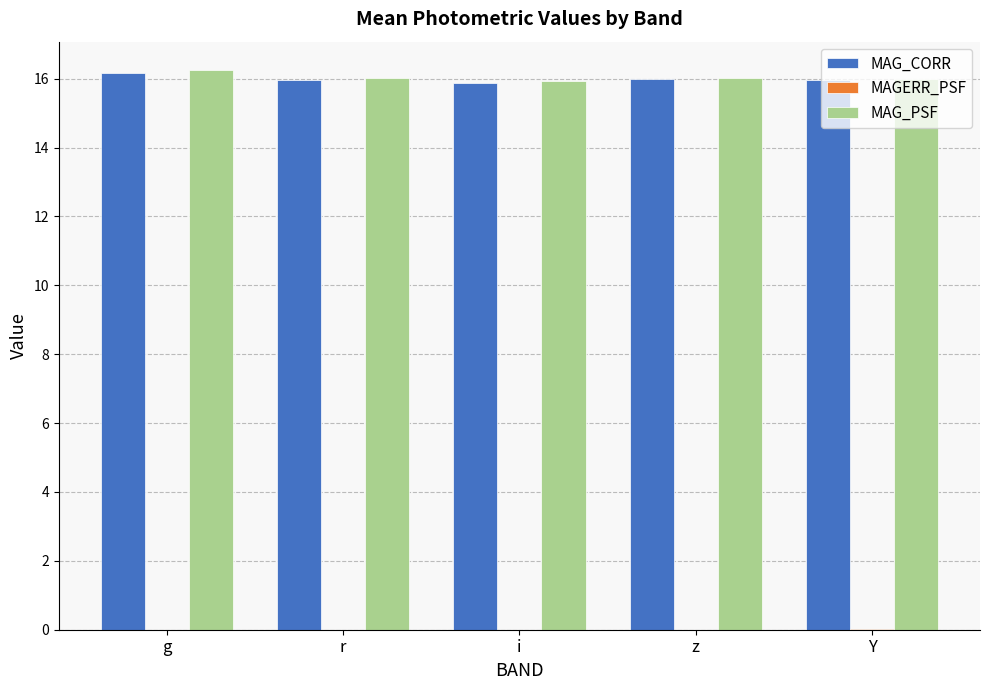

Where does the MAG_PSF series first go above 16?

g